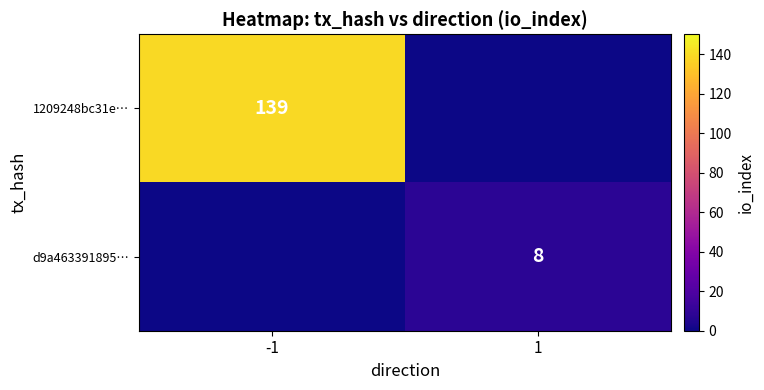

True or false: d9a463391895… has a value of 5 at 1.

False